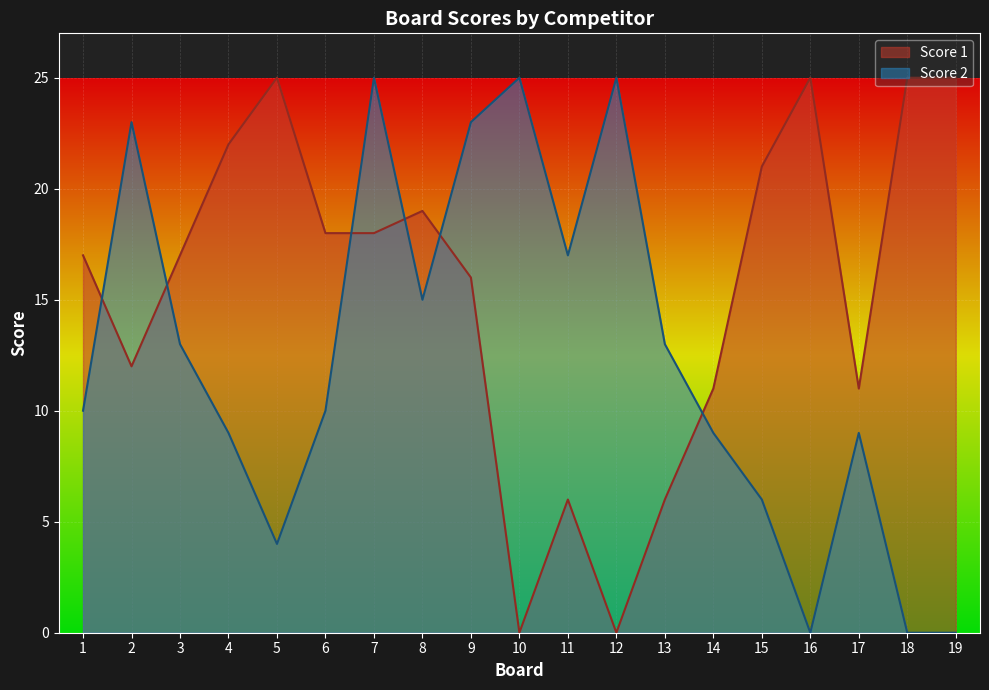

Reading left to right, extract all data points from this chart.

Score 1: 1=17	2=12	3=17	4=22	5=25	6=18	7=18	8=19	9=16	10=0	11=6	12=0	13=6	14=11	15=21	16=25	17=11	18=25	19=25
Score 2: 1=10	2=23	3=13	4=9	5=4	6=10	7=25	8=15	9=23	10=25	11=17	12=25	13=13	14=9	15=6	16=0	17=9	18=0	19=0